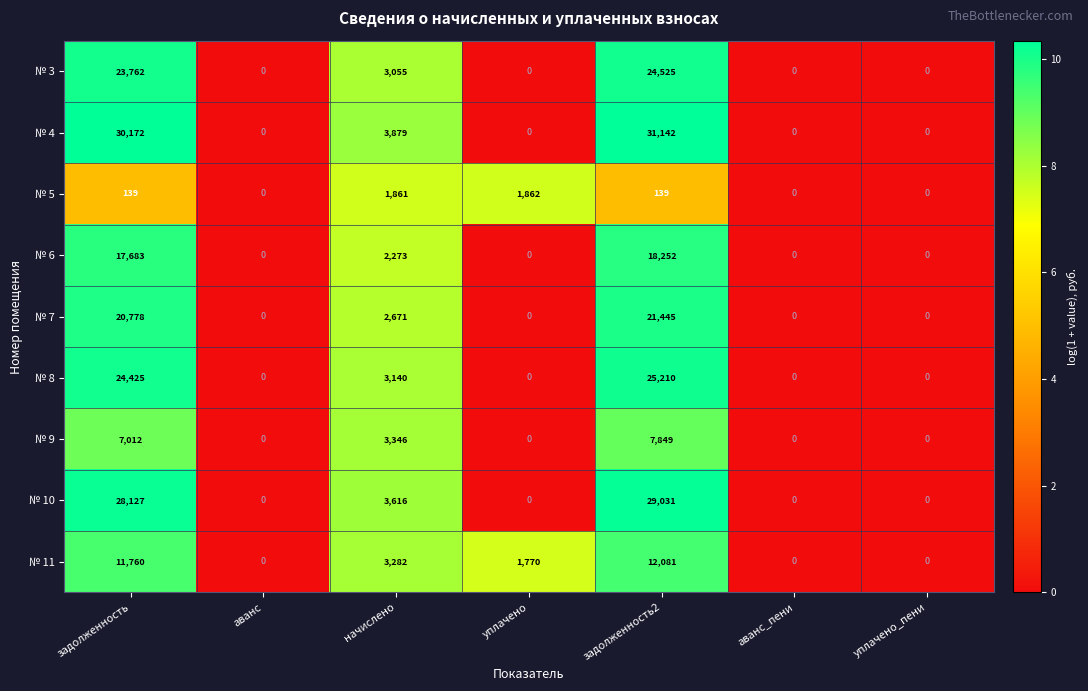

Which series has the widest spread of values?

№ 4